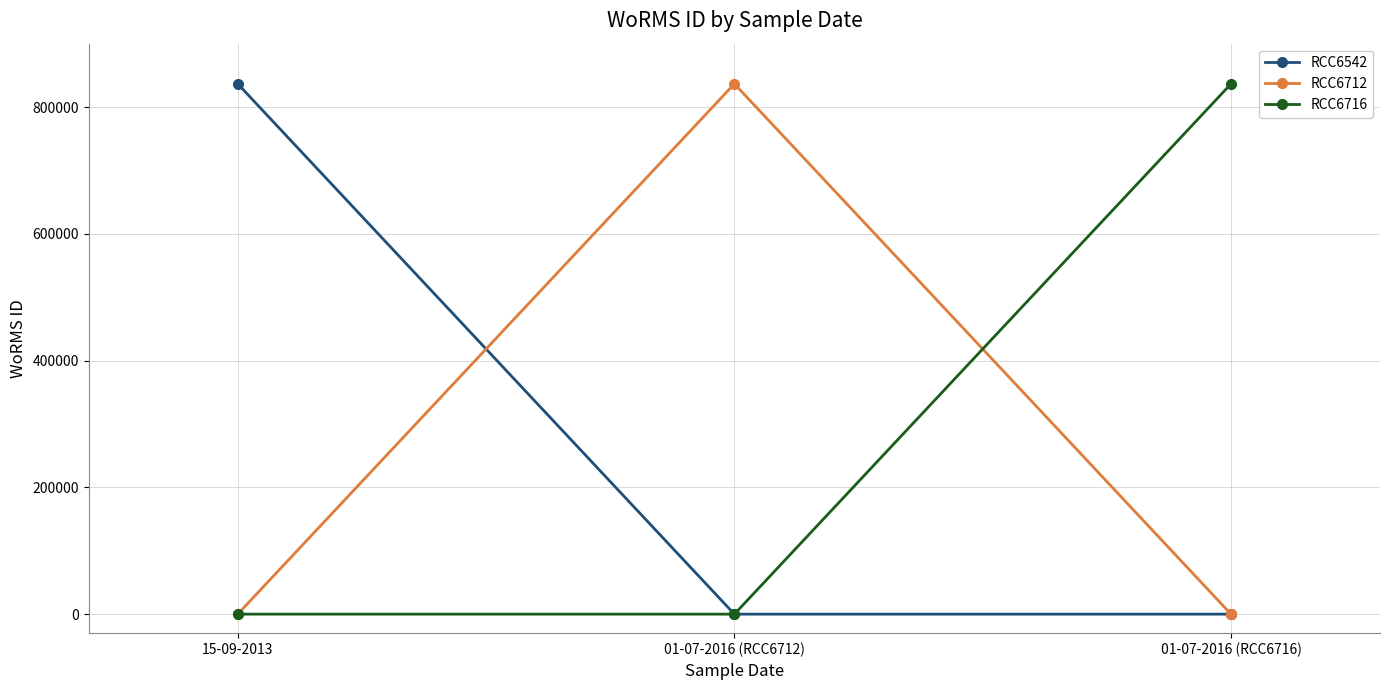

The RCC6716 series shows 836617 at 01-07-2016 (RCC6716). True or false?

True